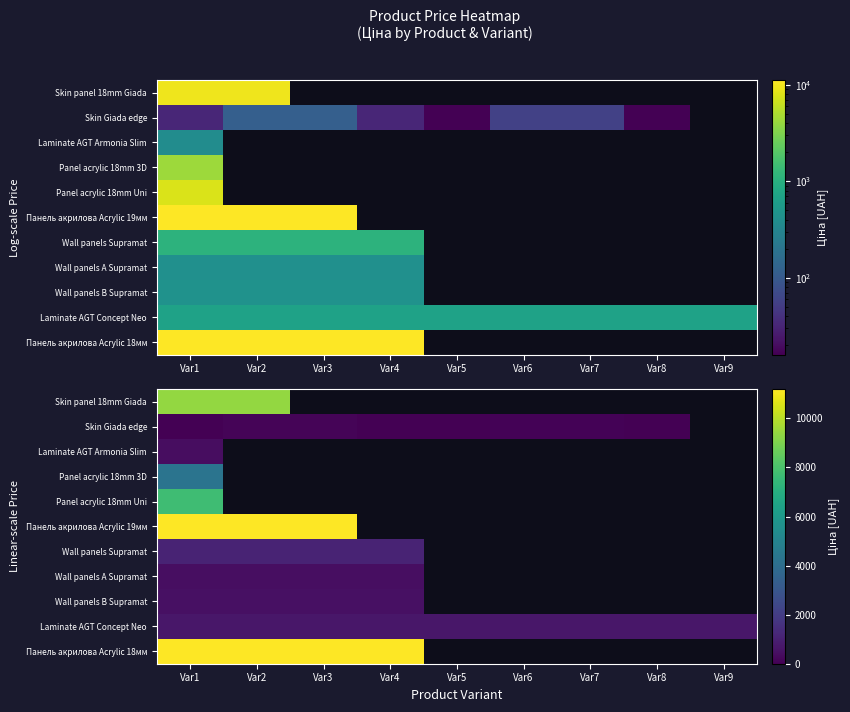

What is the difference between the maximum and minimum values in the Panel acrylic 18mm 3D series?

4295.4